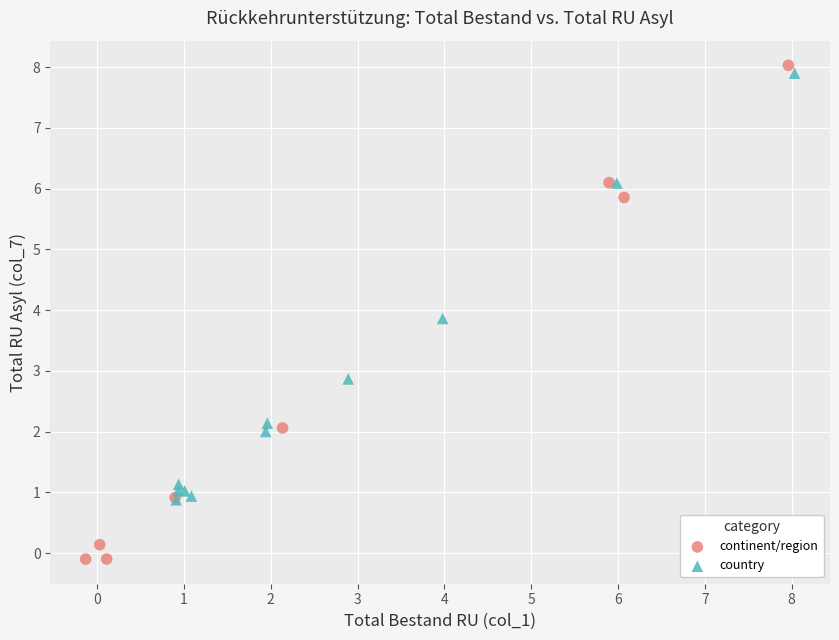

Which series contains the lowest Y value?

continent/region